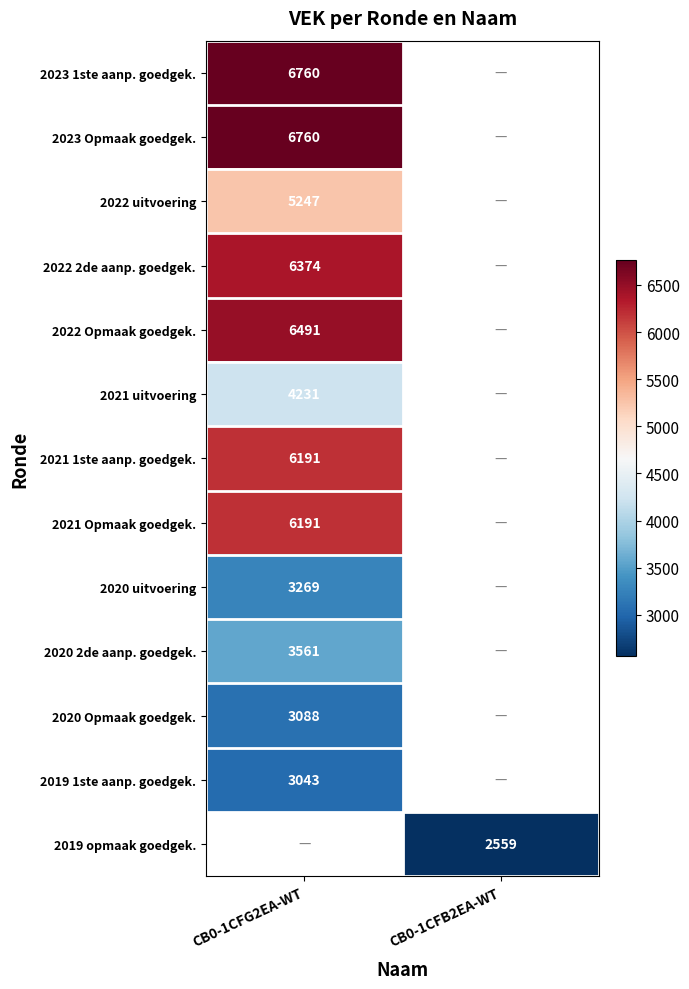

True or false: 2022 Opmaak goedgek. has a value of 6491 at CB0-1CFG2EA-WT.

True